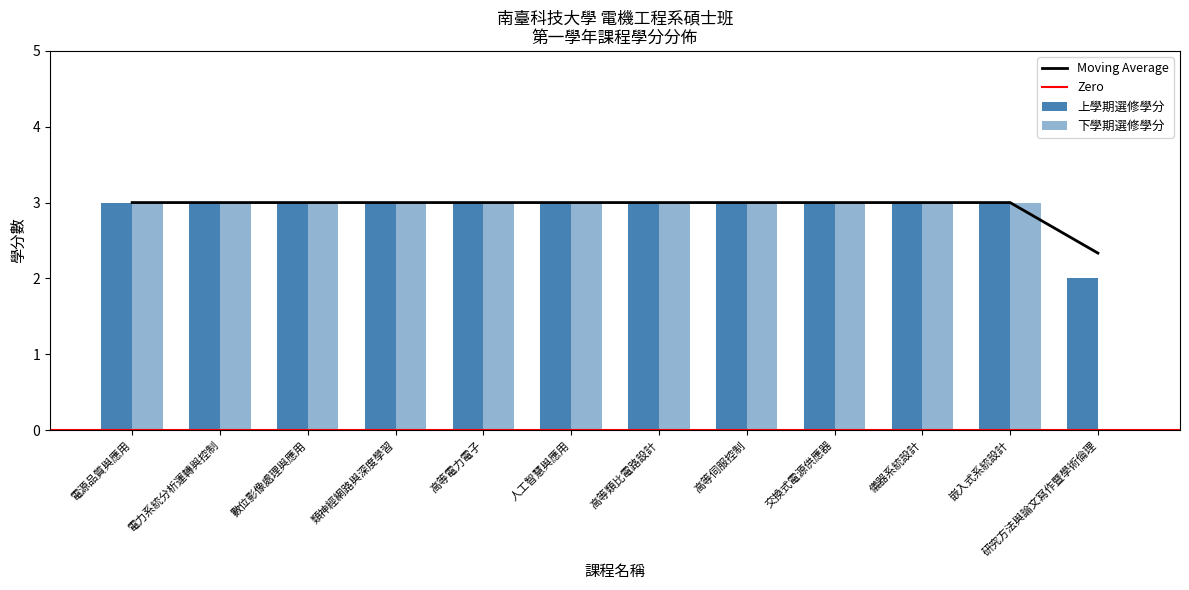

How many distinct data groups are displayed?

2